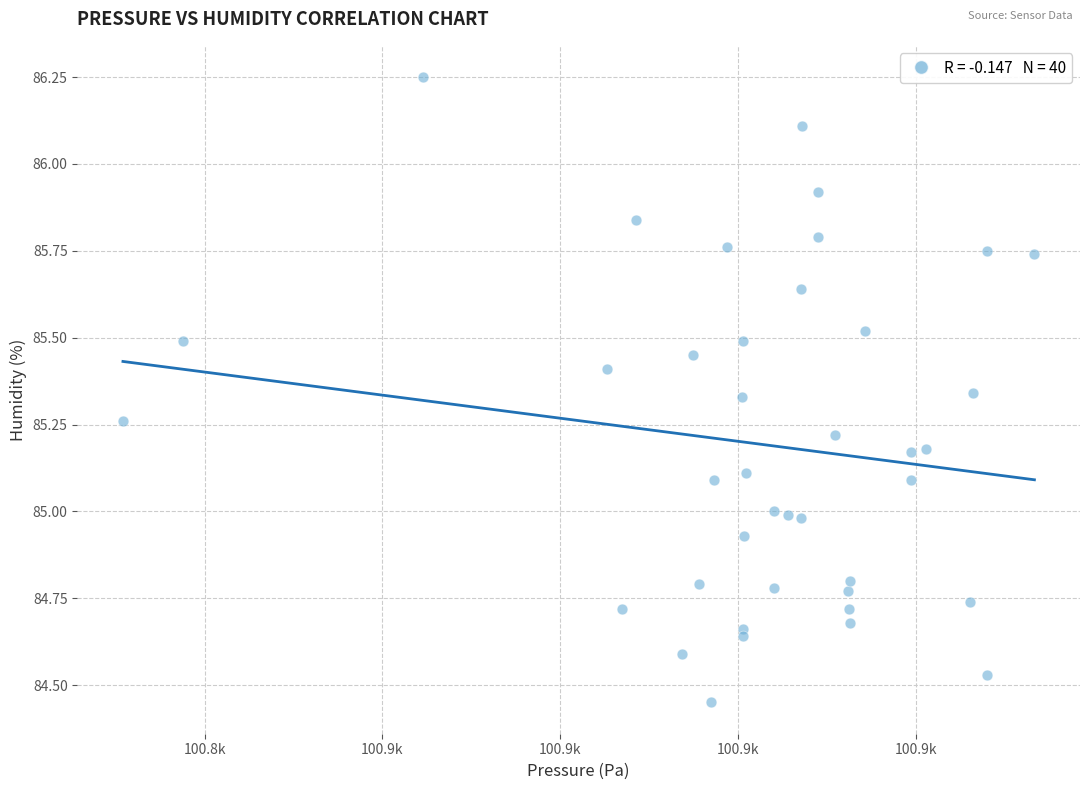

What is the range of Y values (max minus min)?

1.8